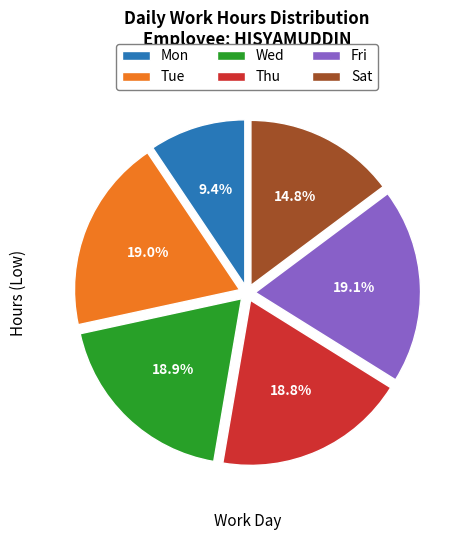

Is there a majority slice in this chart?

No